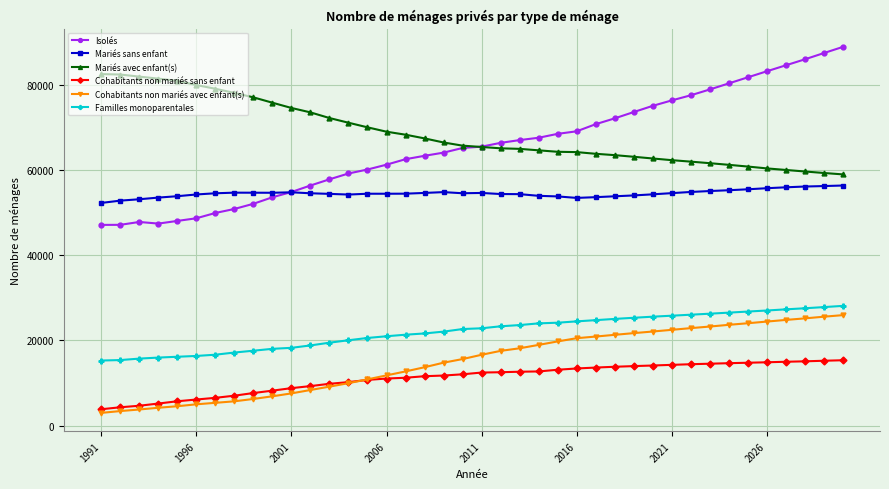

What is the value of the Mariés avec enfant(s) point at the 37th from the left?

60066.7